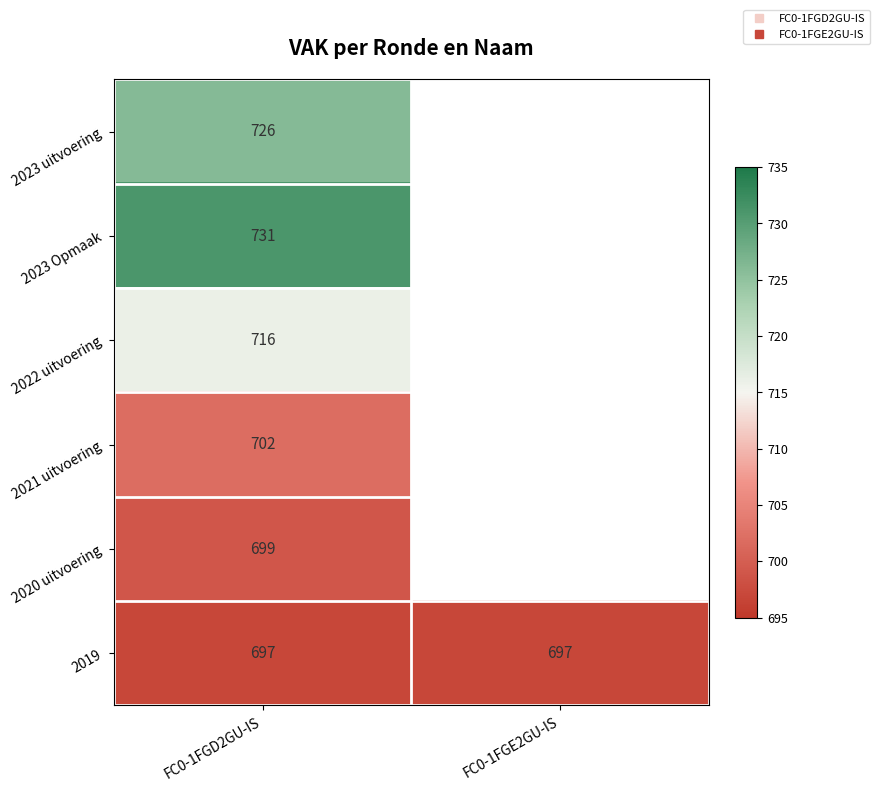

What is the total value across all series at FC0-1FGD2GU-IS?

4271.0